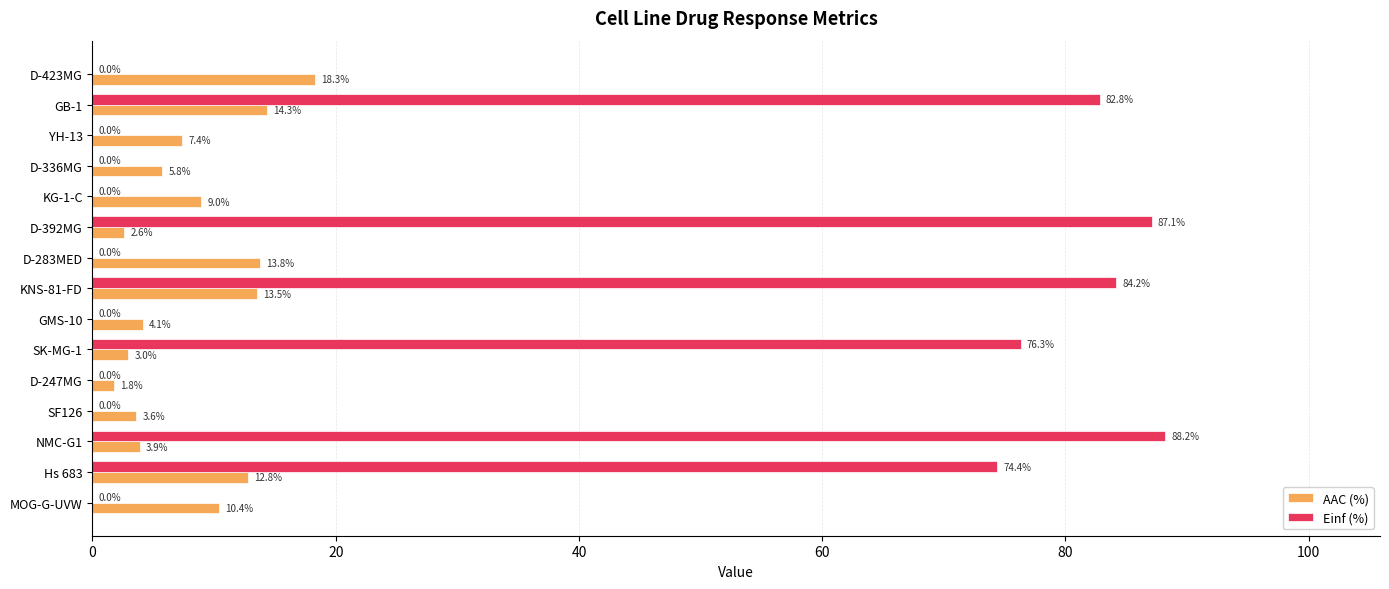

True or false: AAC (%) has a value of 13.5 at KNS-81-FD.

True